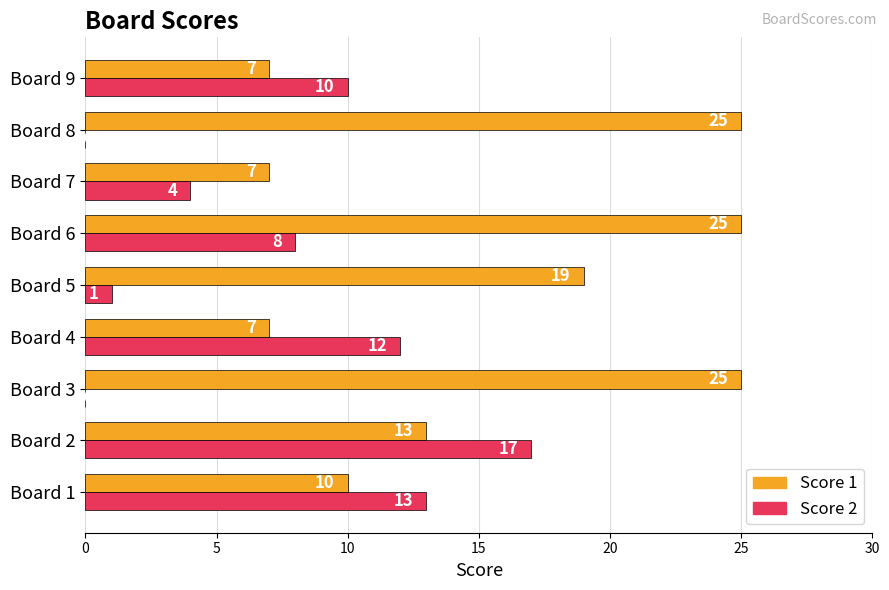

At which label is Score 1 closest to 16?

Board 2